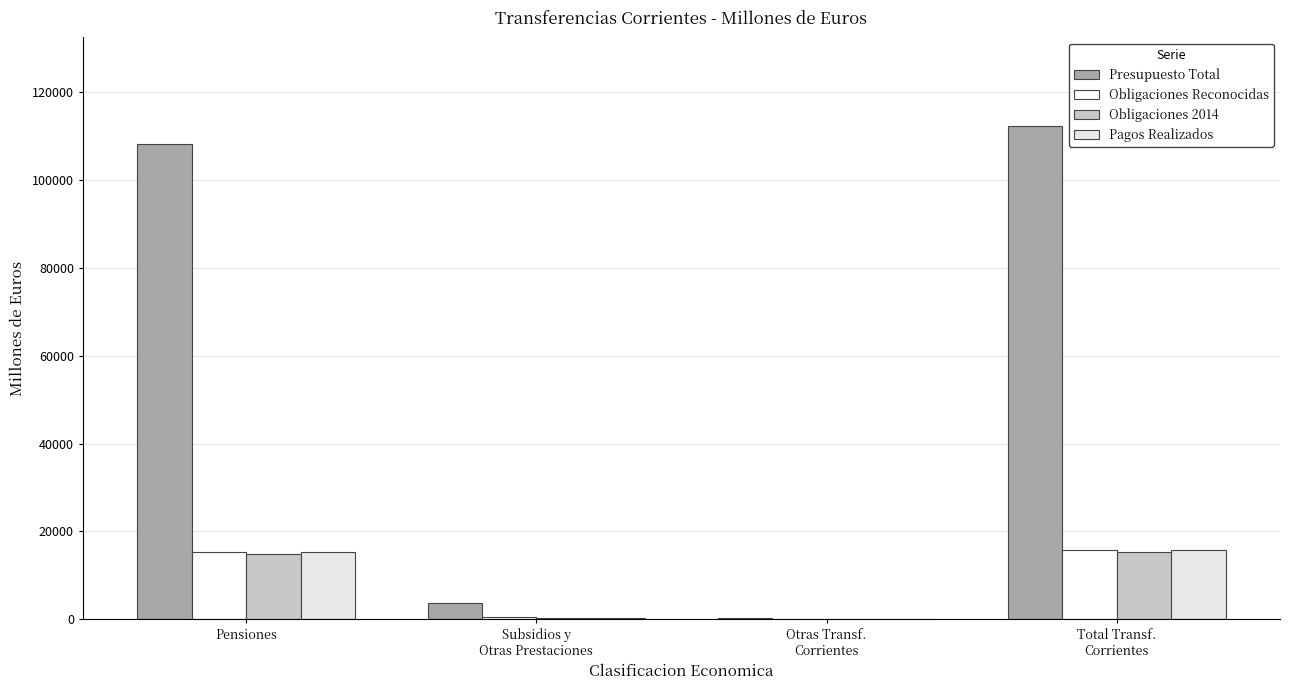

What position from the left is Subsidios y
Otras Prestaciones?

2